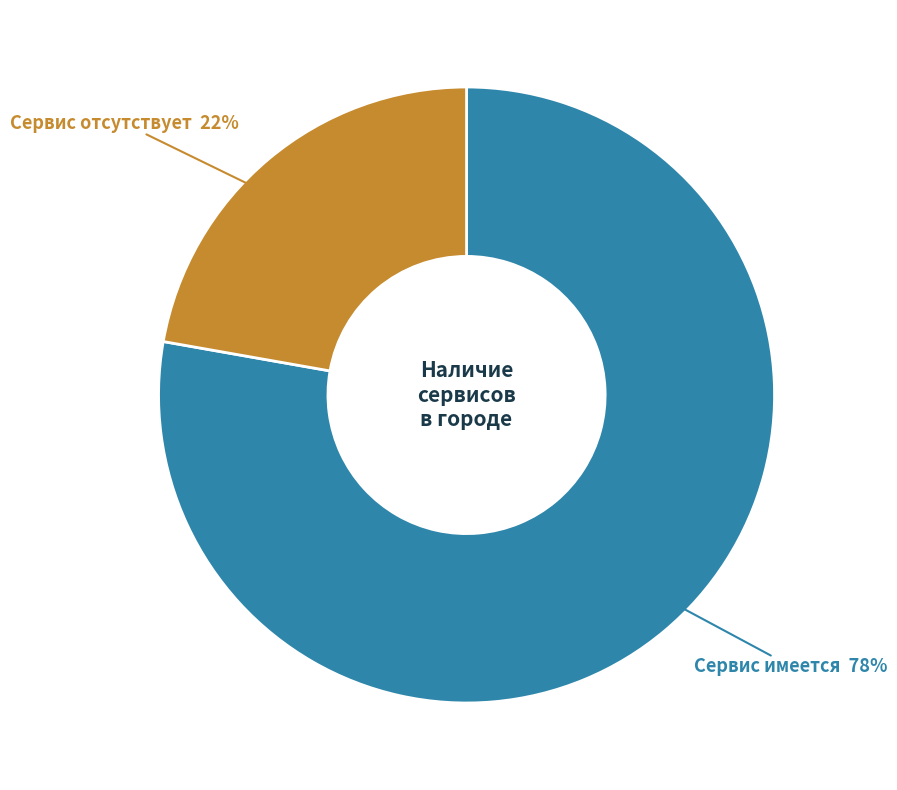

Is there a majority slice in this chart?

Yes